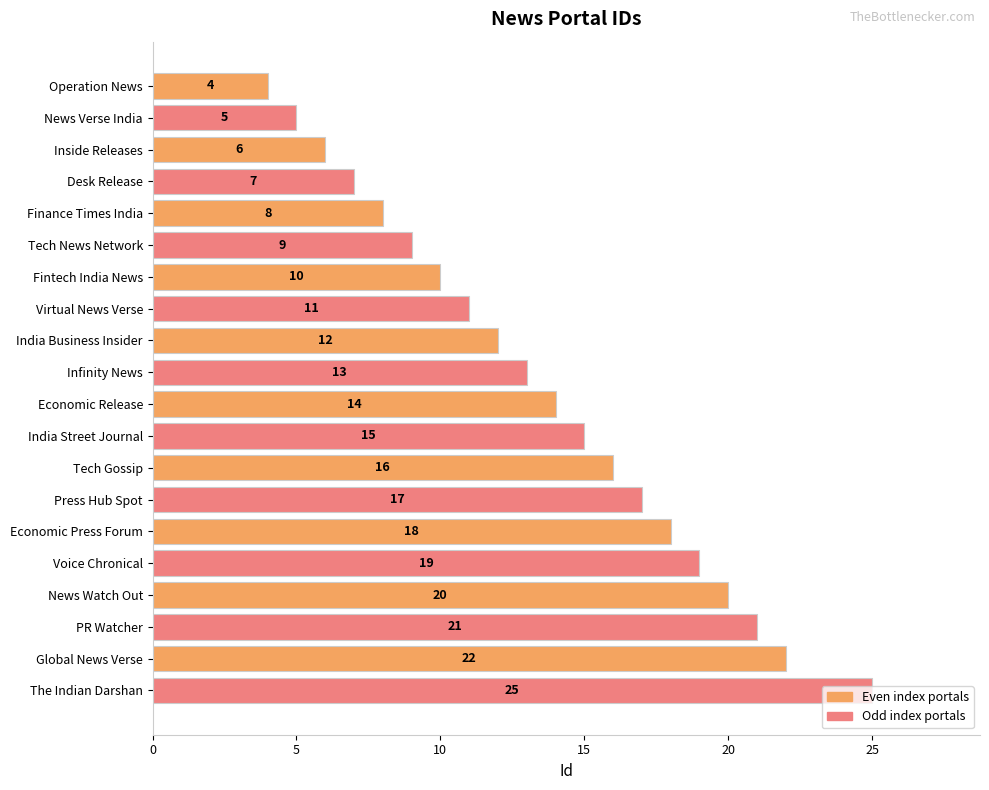

List the labels in order of value, largest first.

The Indian Darshan, Global News Verse, PR Watcher, News Watch Out, Voice Chronical, Economic Press Forum, Press Hub Spot, Tech Gossip, India Street Journal, Economic Release, Infinity News, India Business Insider, Virtual News Verse, Fintech India News, Tech News Network, Finance Times India, Desk Release, Inside Releases, News Verse India, Operation News